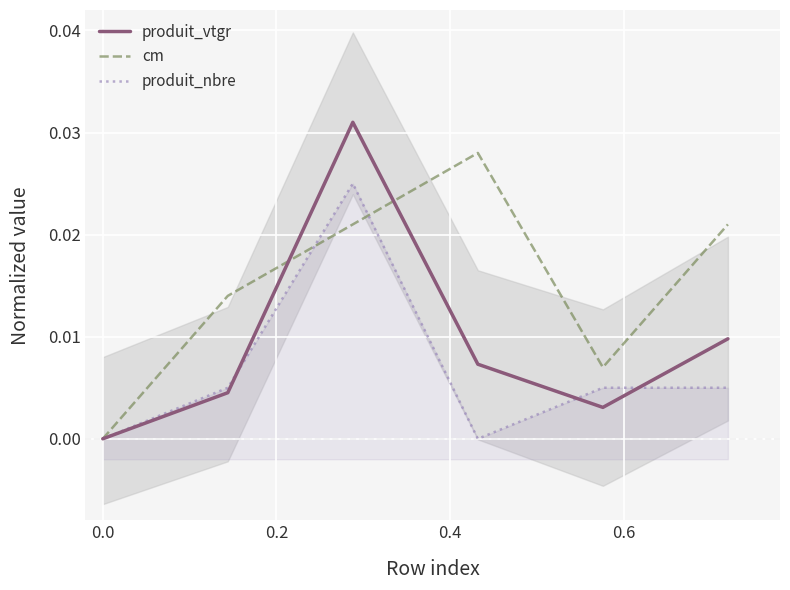

True or false: produit_nbre has more than 2 points higher than both neighbors.

False